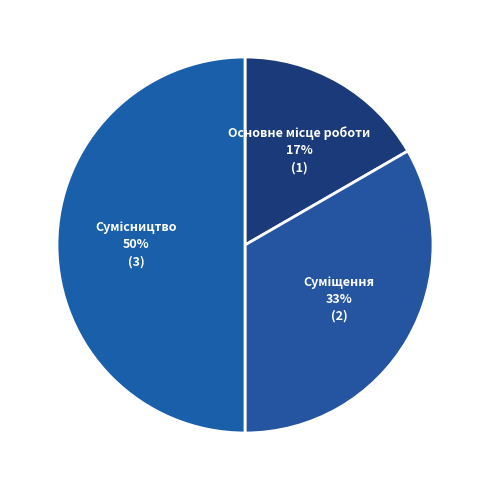

To the nearest percent, what is the difference between the largest and smallest slice percentages?

33%